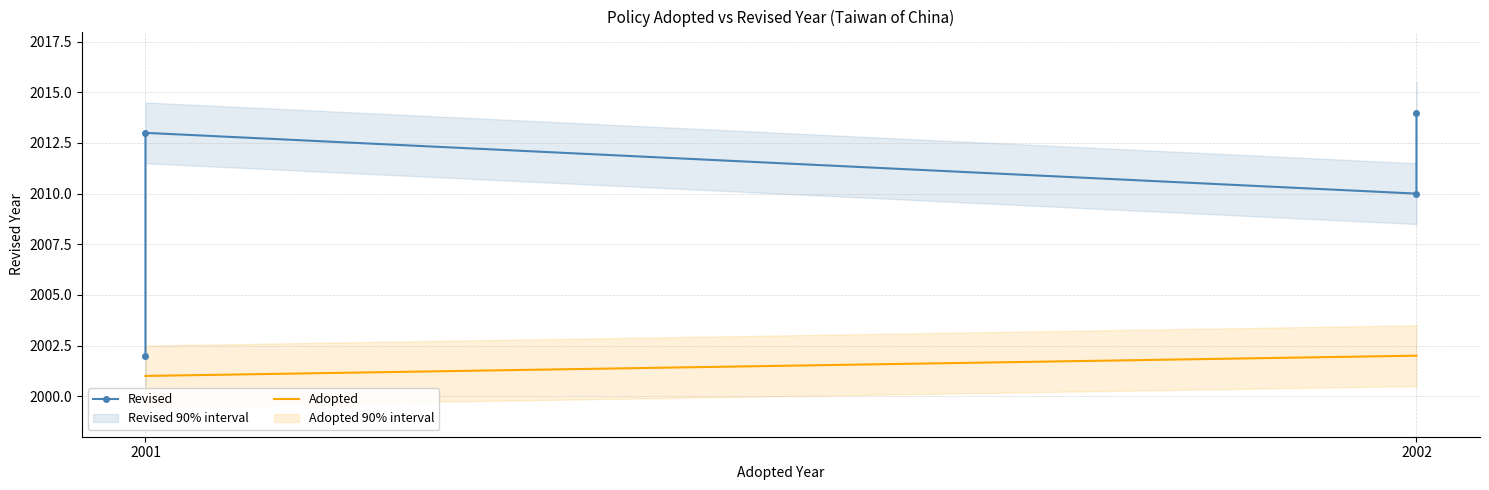

What is the difference between the maximum and second lowest values?

4